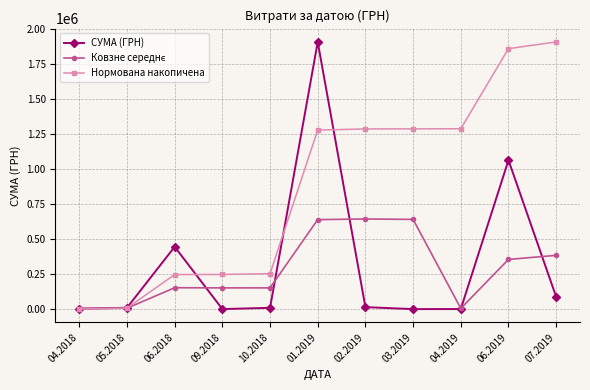

At which category does СУМА (ГРН) reach its first local peak?

06.2018